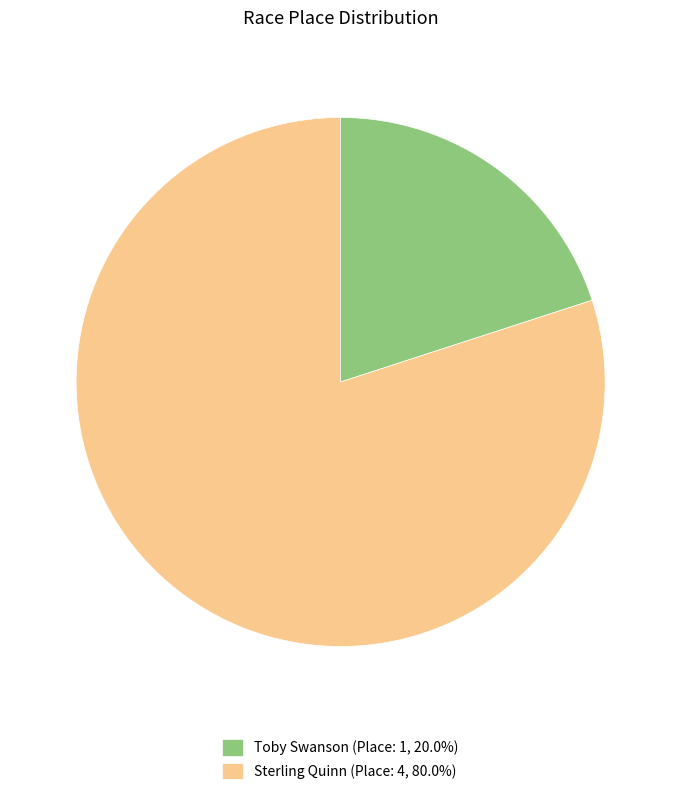

Is the sum of Sterling Quinn (Place: 4, 80.0%) and Toby Swanson (Place: 1, 20.0%) greater than half?

Yes